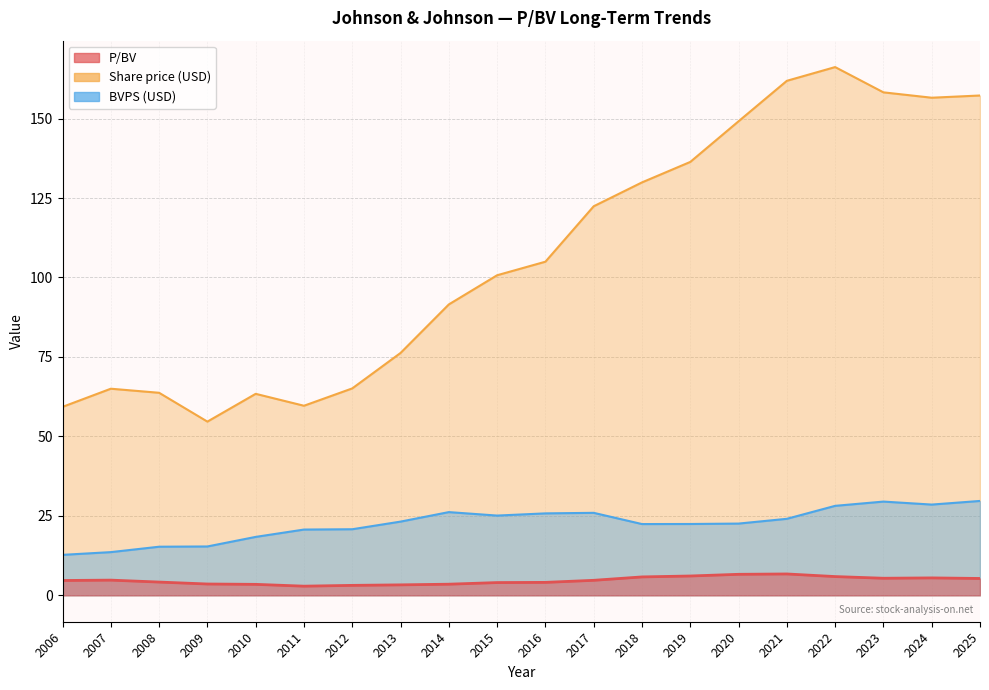

How many lines are shown in the chart?

3